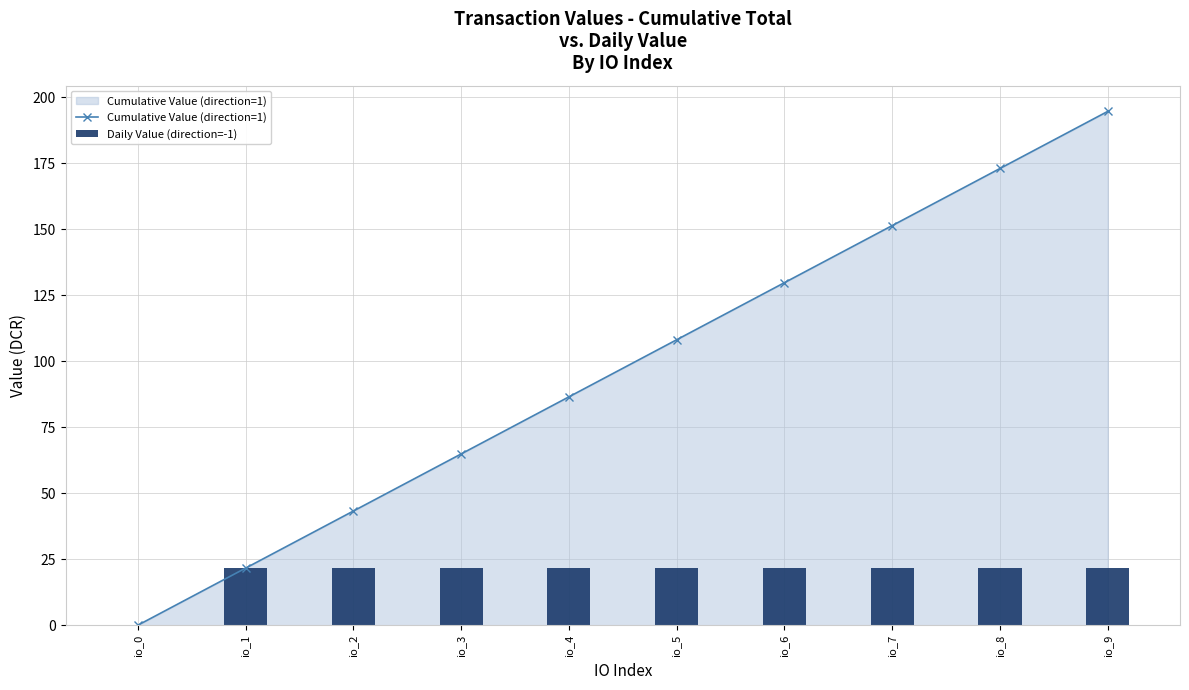

What is the sum of the Daily Value (direction=-1) values at io_4 and io_2?

43.3